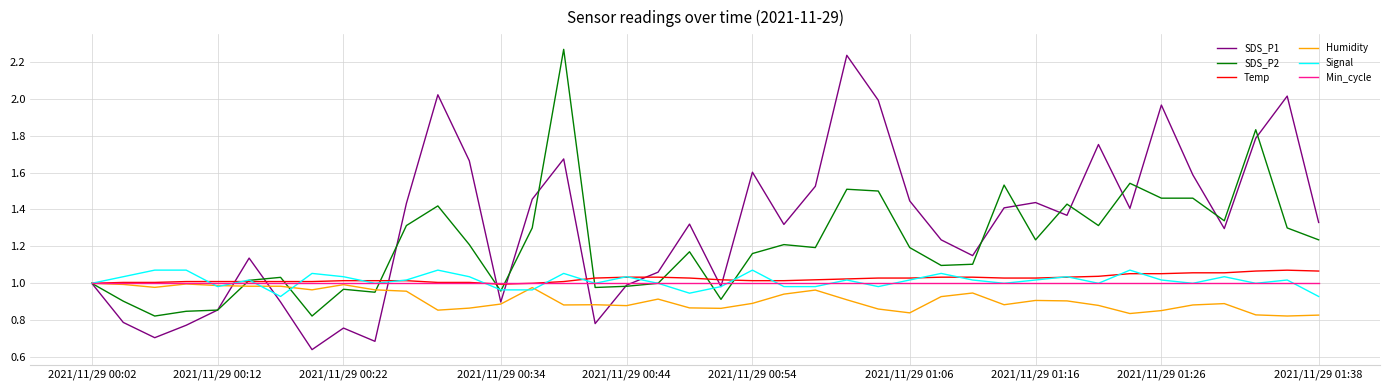

Which series has the widest spread of values?

SDS_P1